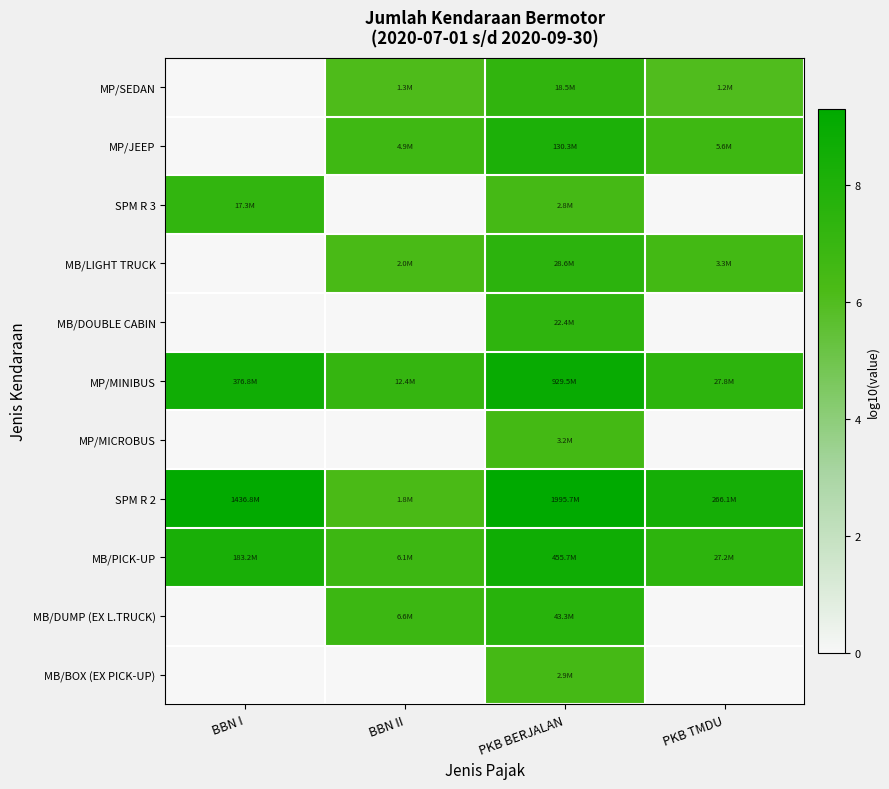

What is the spread (max minus min) of values at PKB TMDU?

8.4